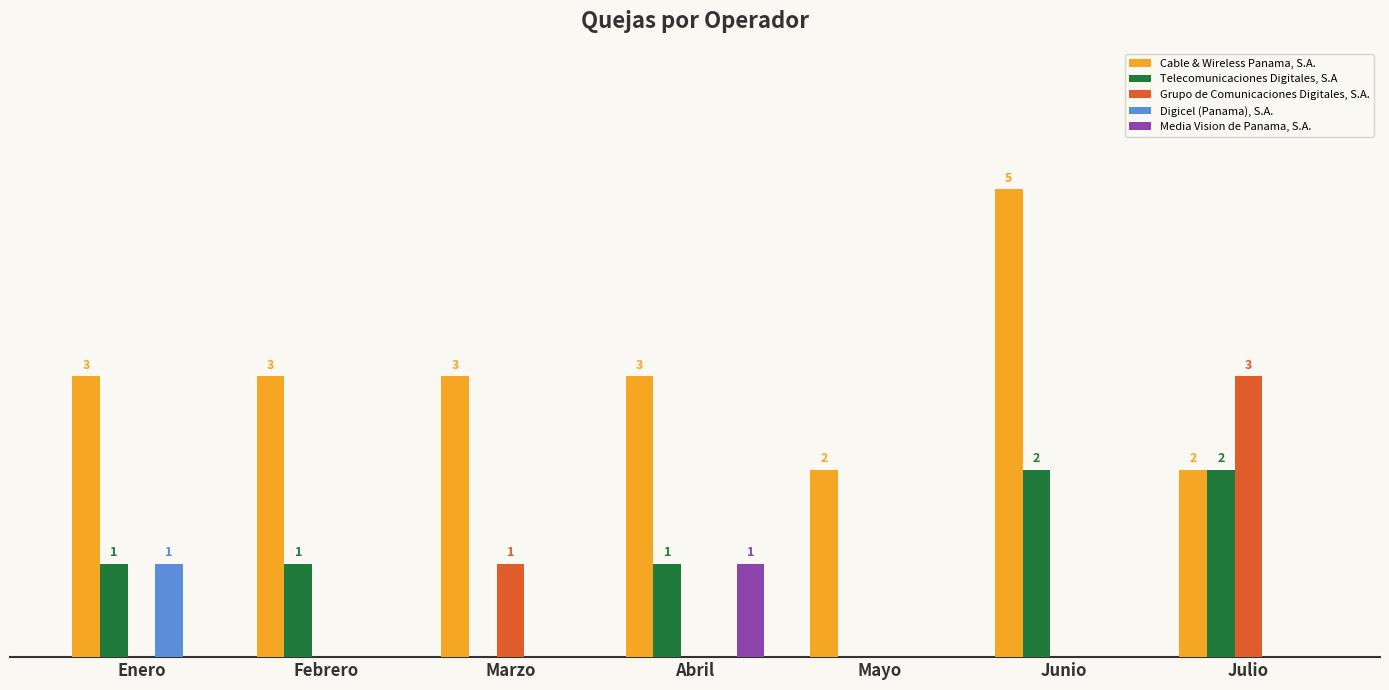

At which category is the sum across all series the highest?

Junio